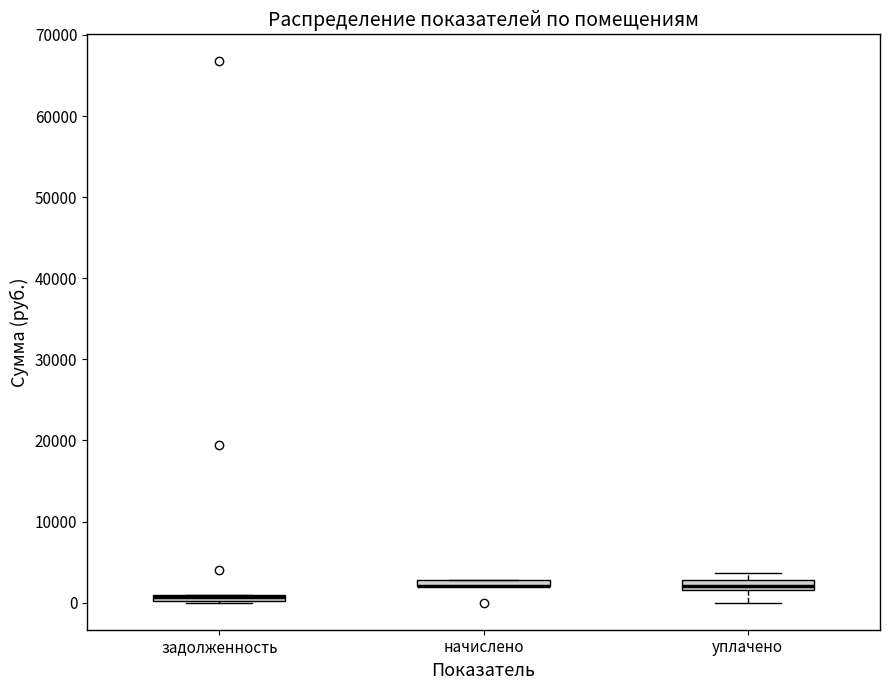

Where is the lower edge of the box for уплачено on the y-axis? The values are not printed on the chart, so give them approximately, as read against the axis.

2000